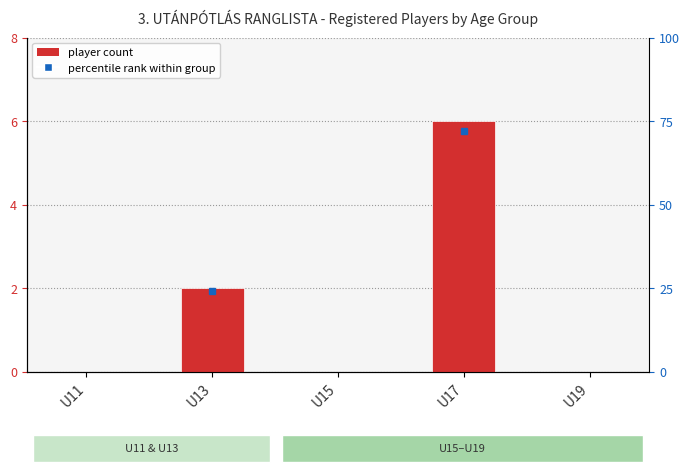

How many bars are there in total?

5